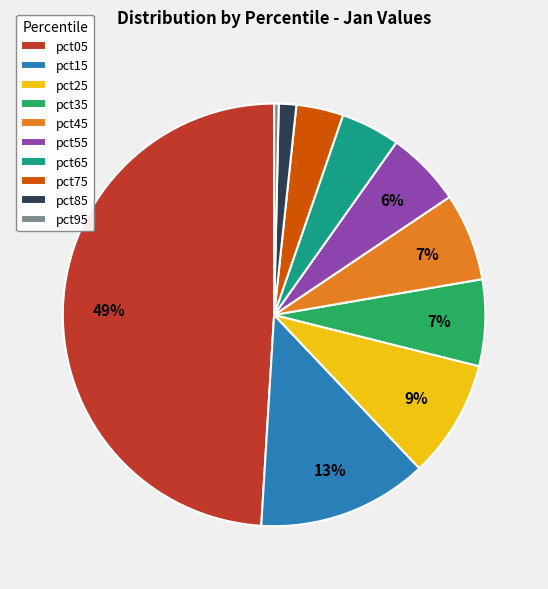

Is pct75 the majority of the pie?

No